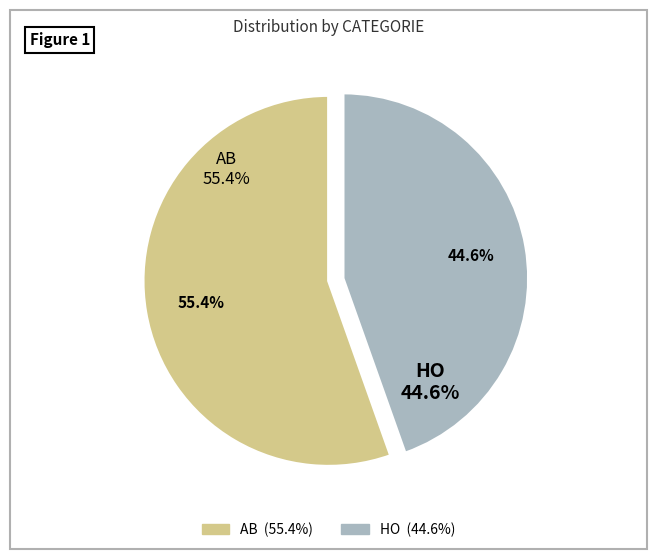

Is it true that AB is 55% of the pie?

True